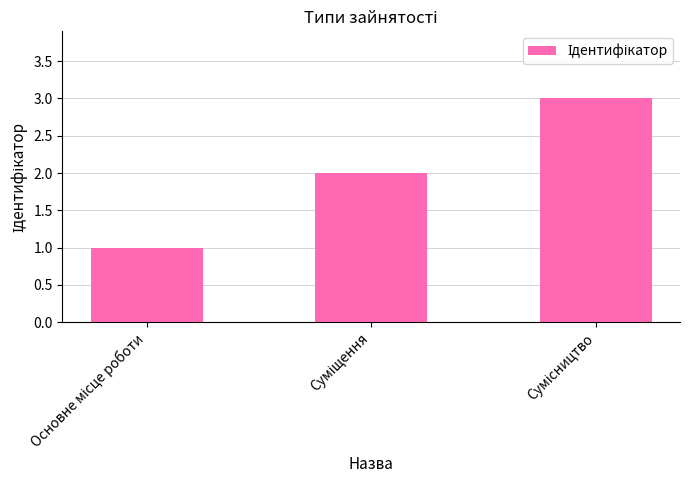

What is the greatest value displayed?

3